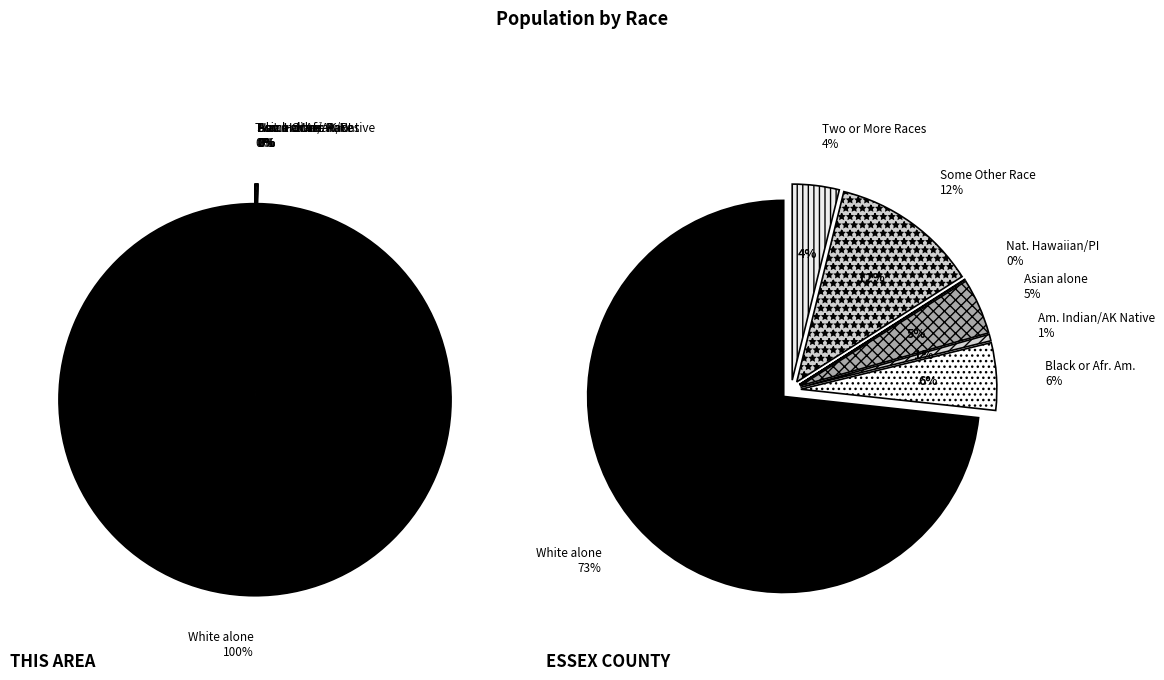

Which category has the smallest portion of the pie?

Native Hawaiian and Other Pacific Islander